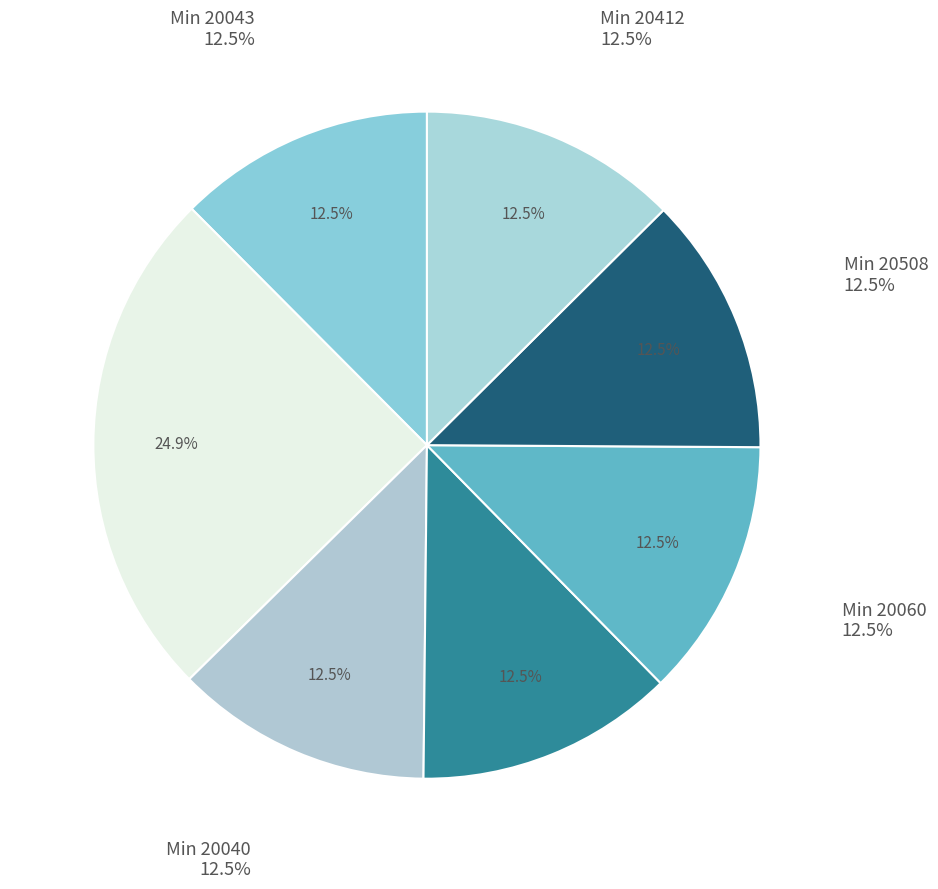

To the nearest percent, what percentage of the pie is 20073?

12%